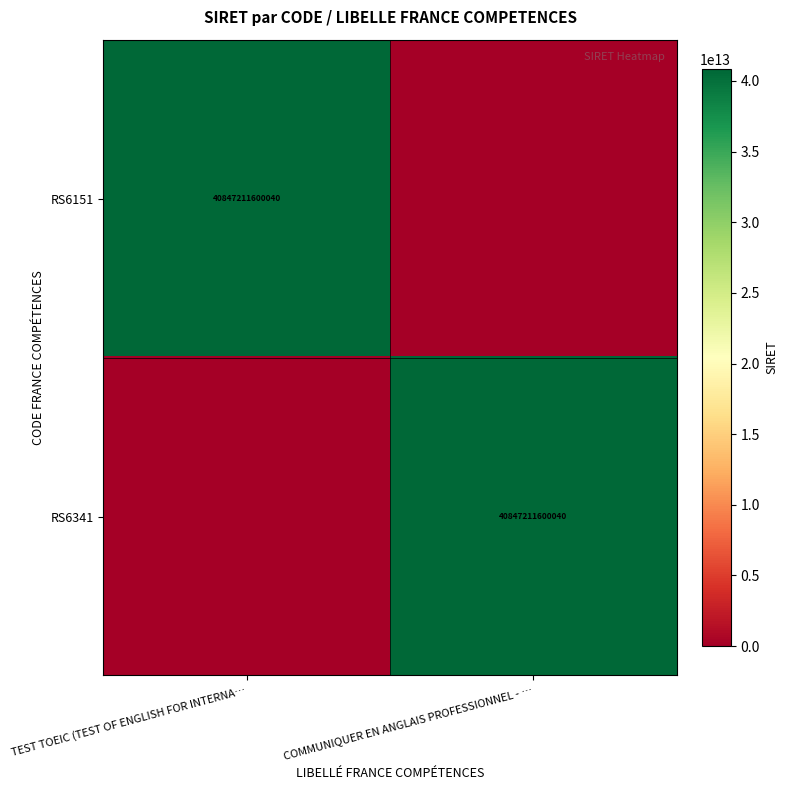

Is it true that RS6151 equals 56921479050650 at TEST TOEIC (TEST OF ENGLISH FOR INTERNA…?

False